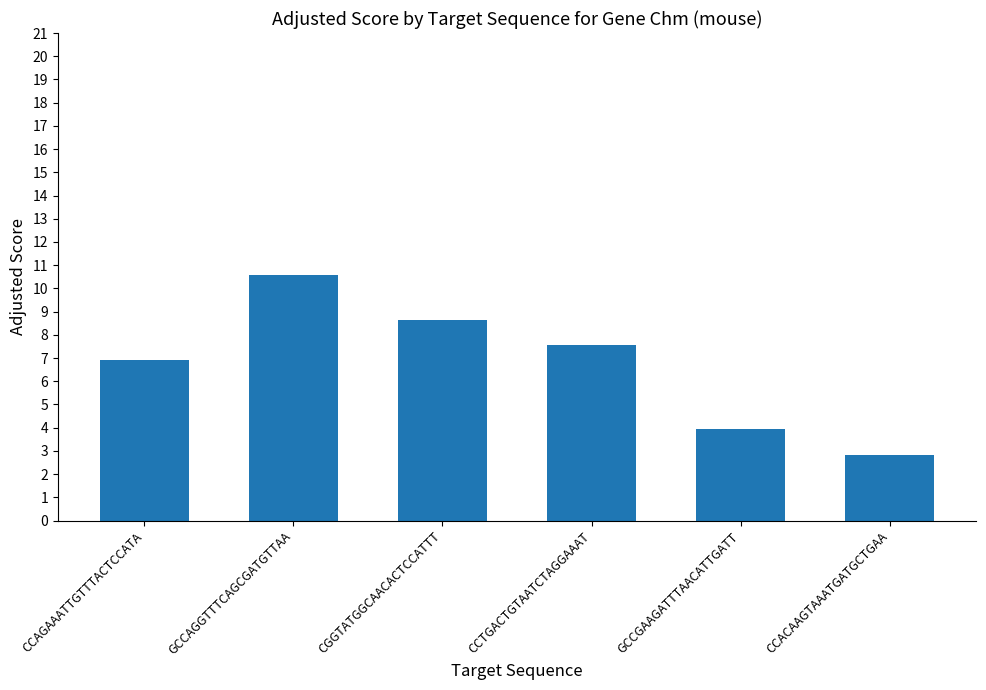

Rank the categories by value from highest to lowest.

GCCAGGTTTCAGCGATGTTAA, CGGTATGGCAACACTCCATTT, CCTGACTGTAATCTAGGAAAT, CCAGAAATTGTTTACTCCATA, GCCGAAGATTTAACATTGATT, CCACAAGTAAATGATGCTGAA